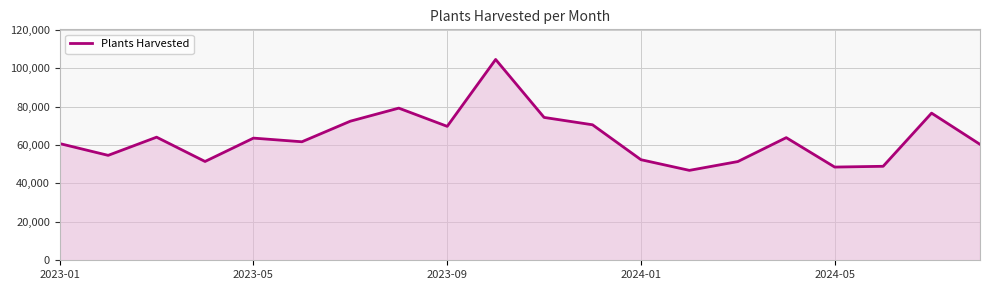

What is the difference between the maximum and minimum values?

57732